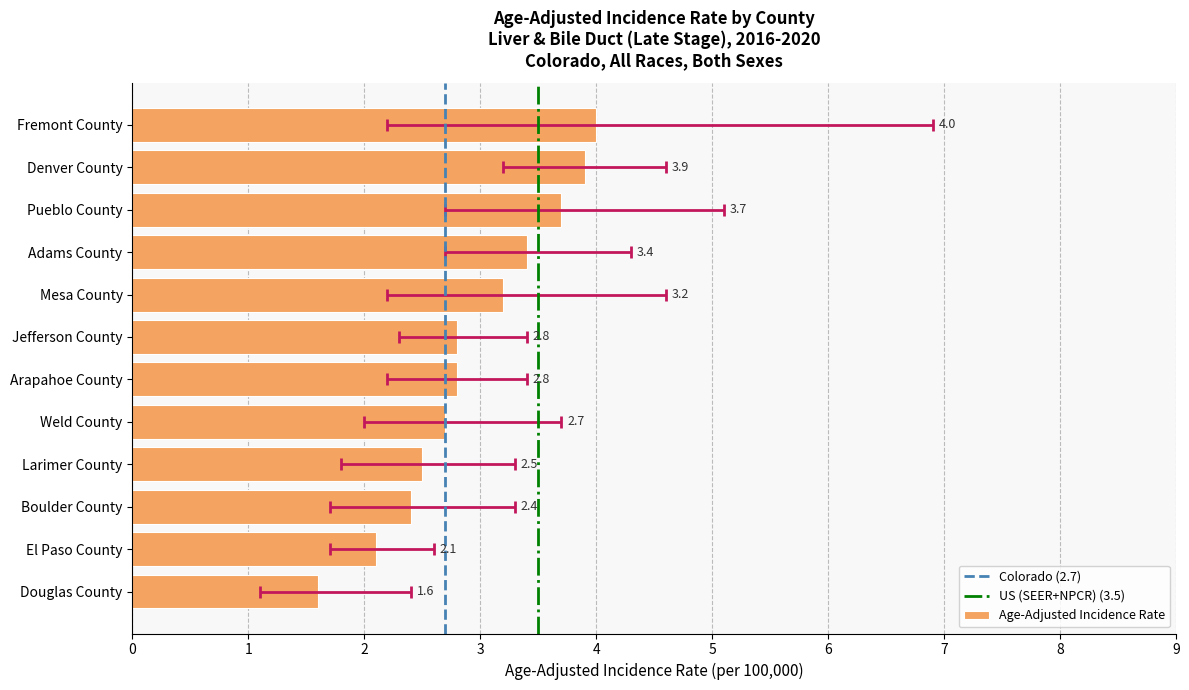

At which label is Lower 95% CI closest to 2?

Weld County